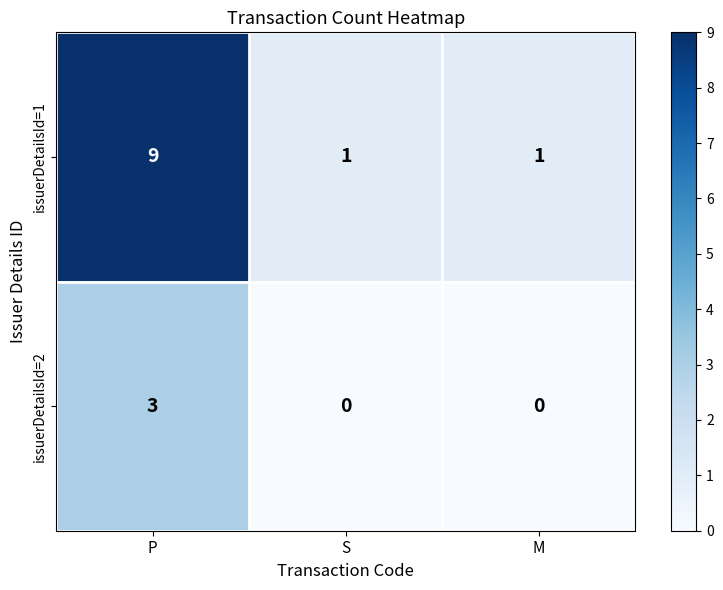

True or false: issuerDetailsId=2 has a value of 2 at M.

False